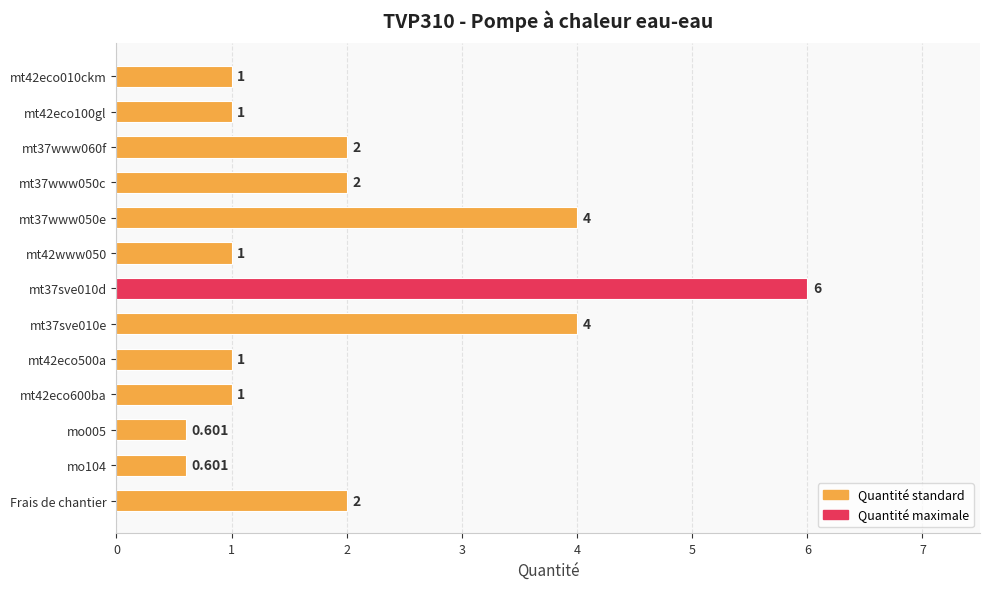

What is the difference between the second highest and minimum values?

3.4